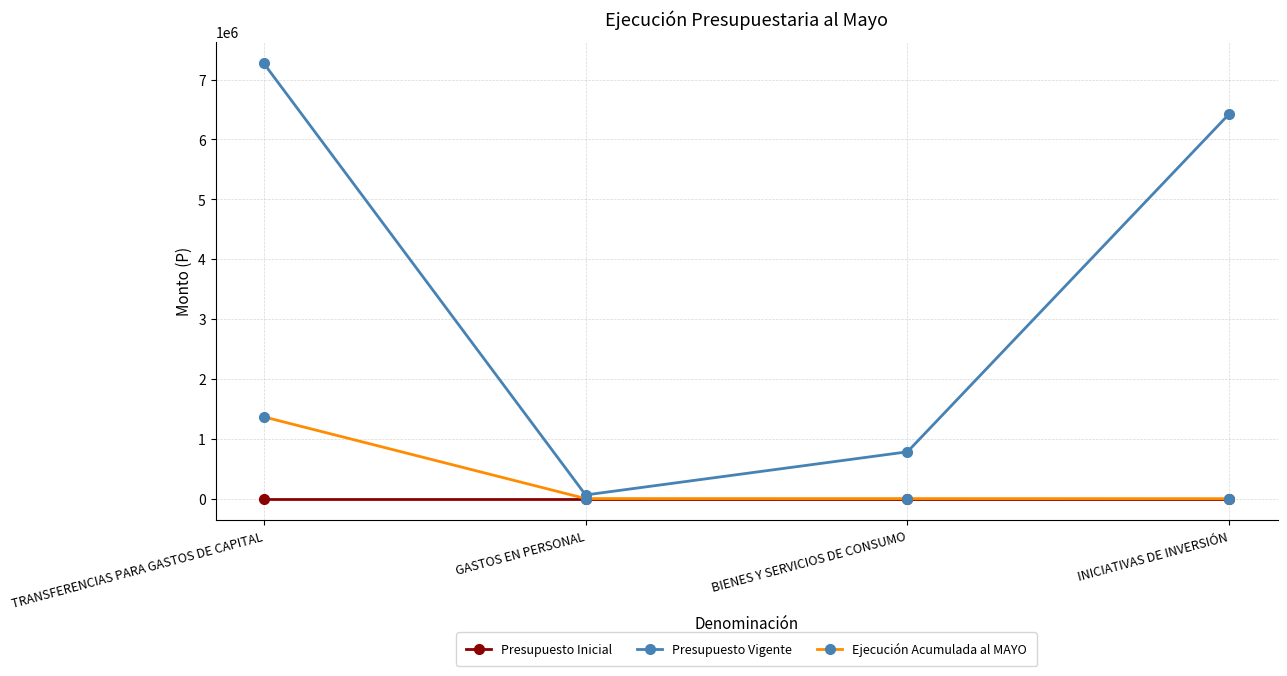

Which series changed the most between TRANSFERENCIAS PARA GASTOS DE CAPITAL and INICIATIVAS DE INVERSIÓN?

Ejecución Acumulada al MAYO